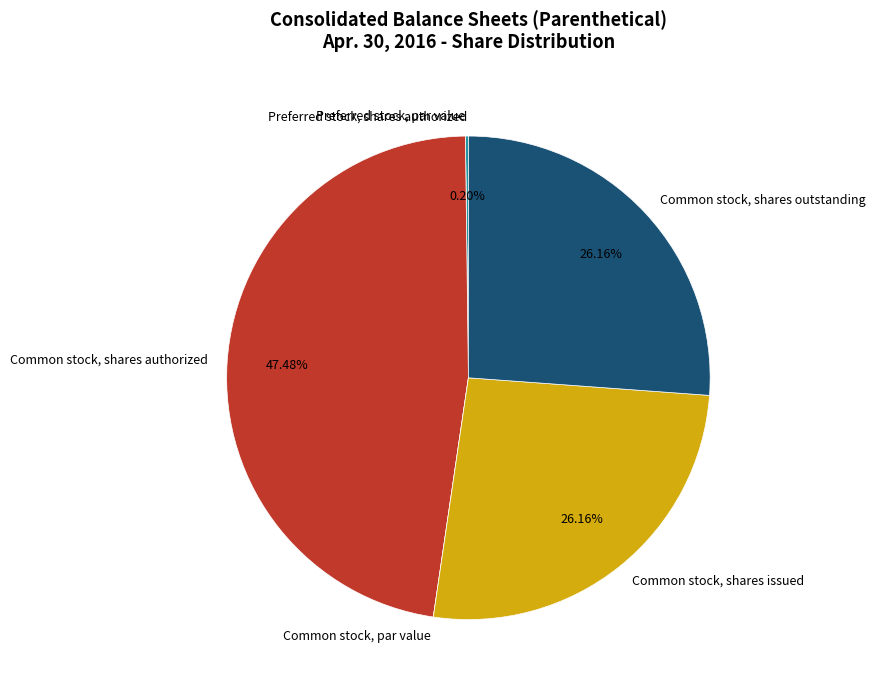

Does any single category account for the majority?

No